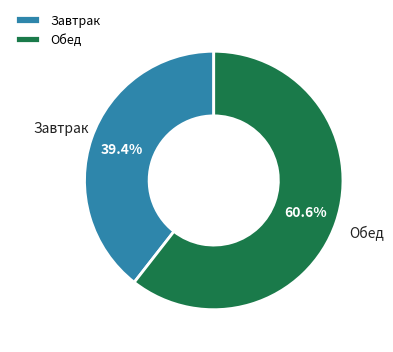

Count the number of slices in the pie.

2